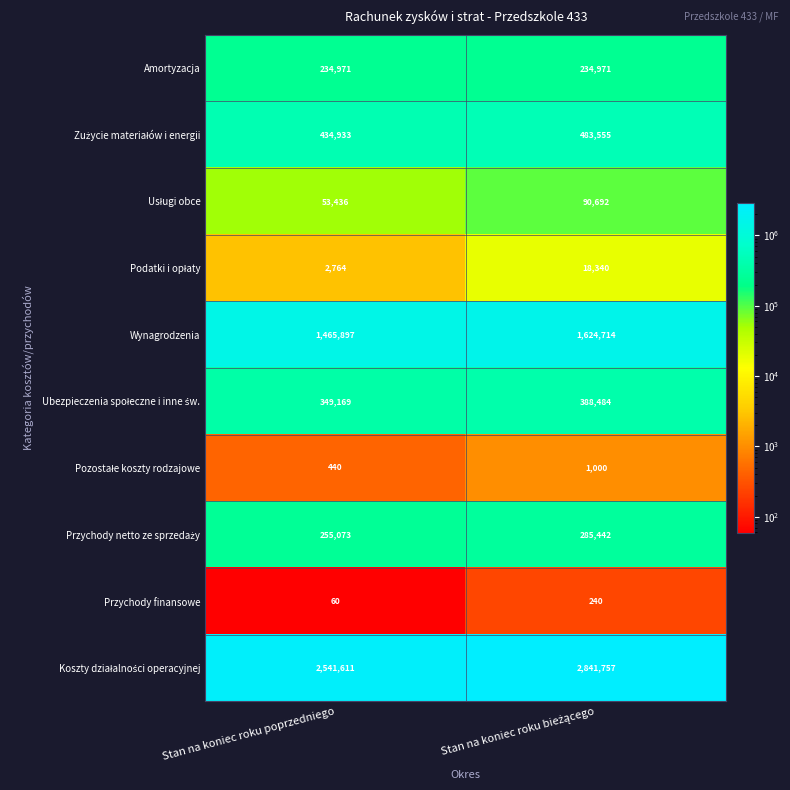

At which label does Przychody finansowe reach its minimum?

Stan na koniec roku poprzedniego